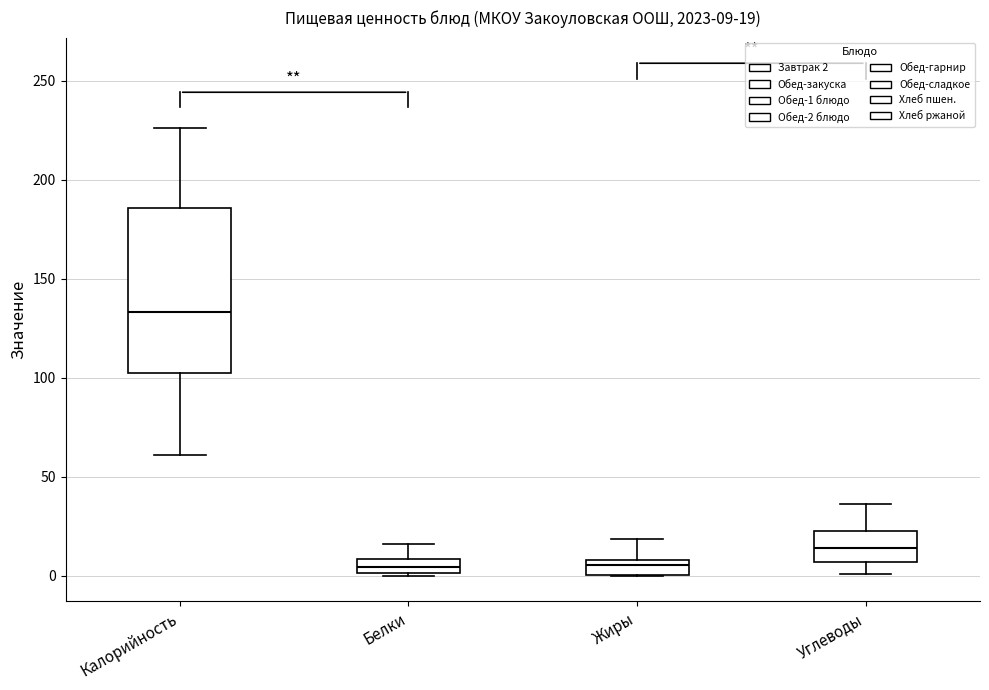

Which box has the highest median line?

Калорийность